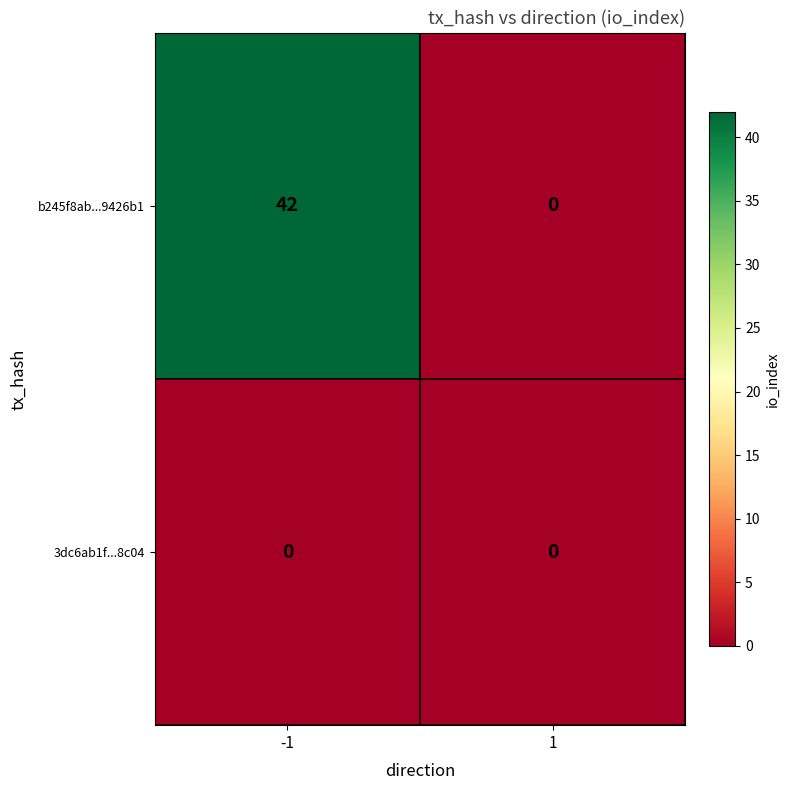

True or false: b245f8ab...9426b1 has a value of 0 at 1.

True